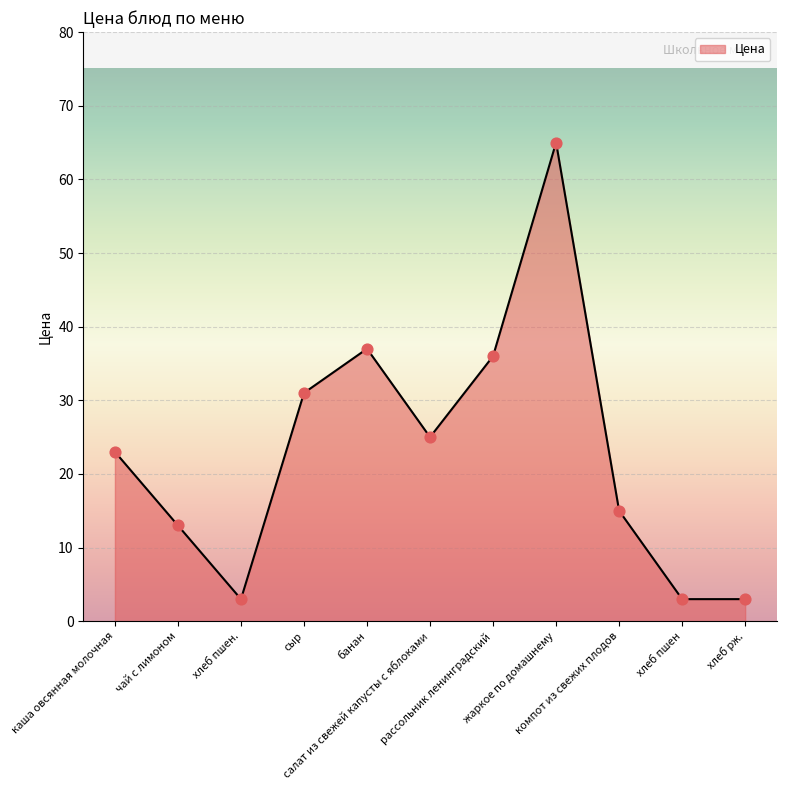

Which has a higher value, рассольник ленинградский or сыр?

рассольник ленинградский